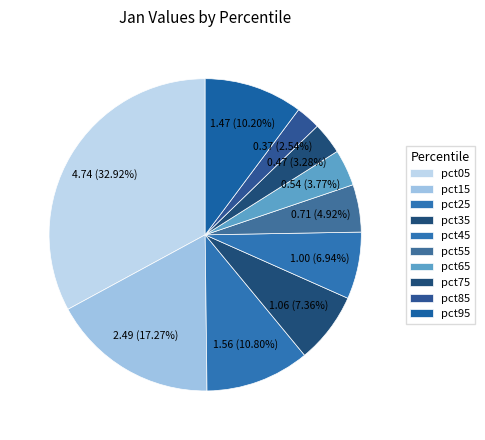

How many slices are in this pie chart?

10